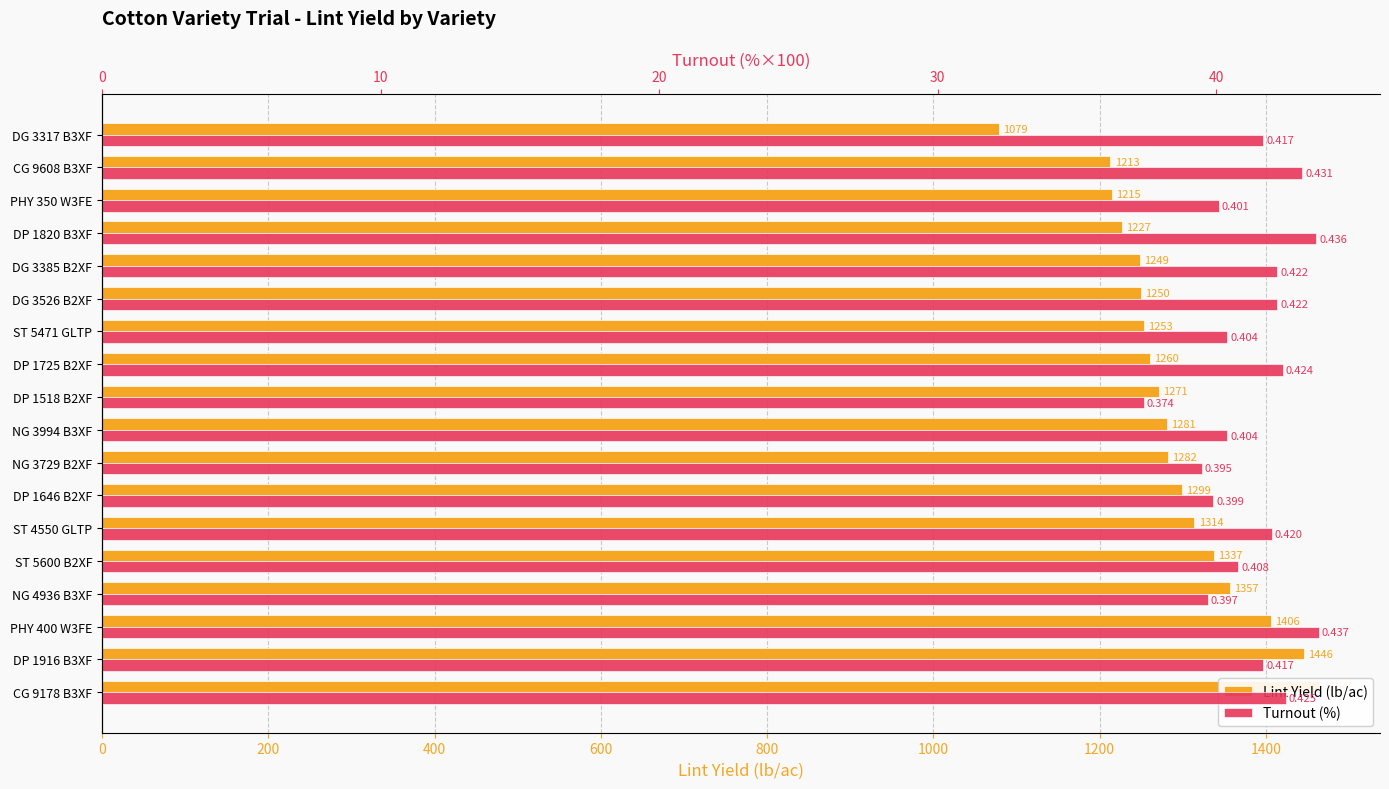

What are all the series names shown in the legend?

Lint Yield (lb/ac), Turnout (%)